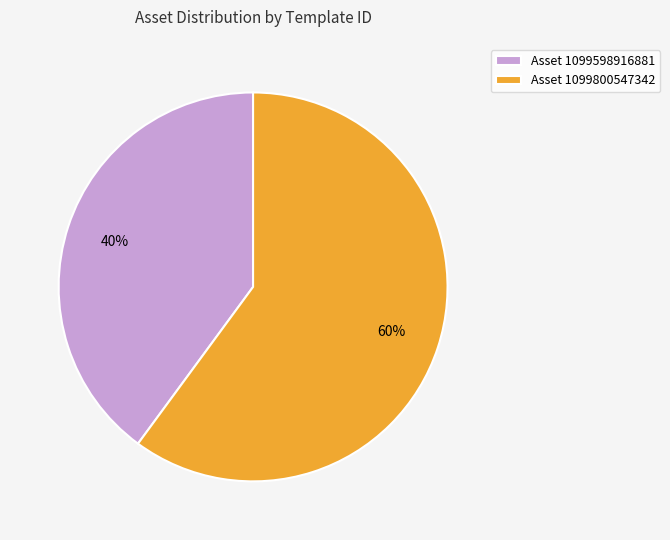

To the nearest percent, what portion does Asset 1099598916881 represent?

40%